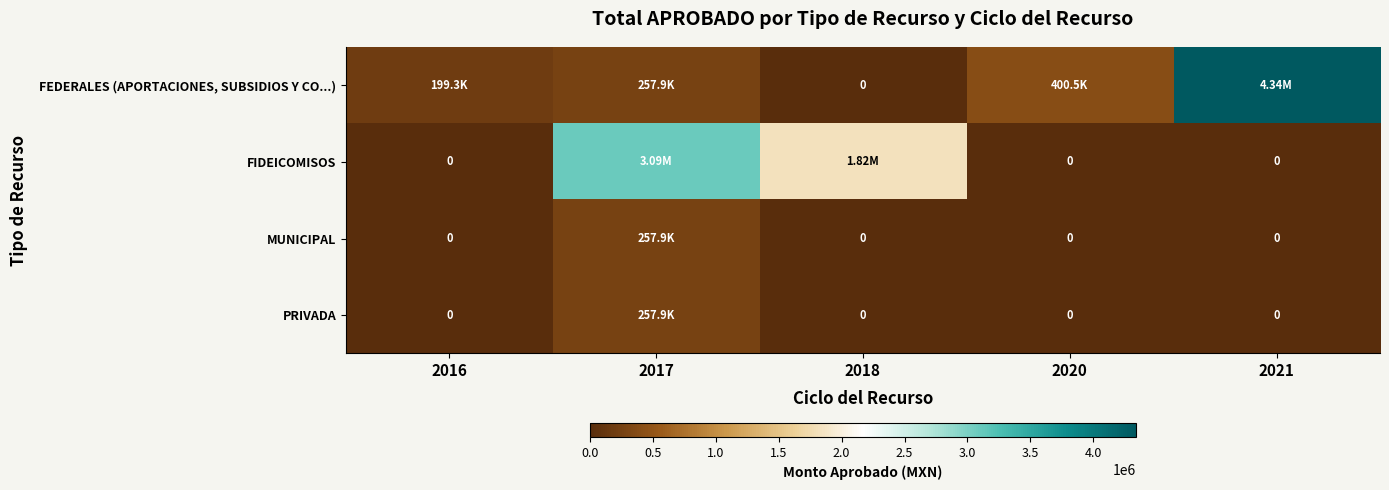

At which label does FIDEICOMISOS reach its peak?

2017